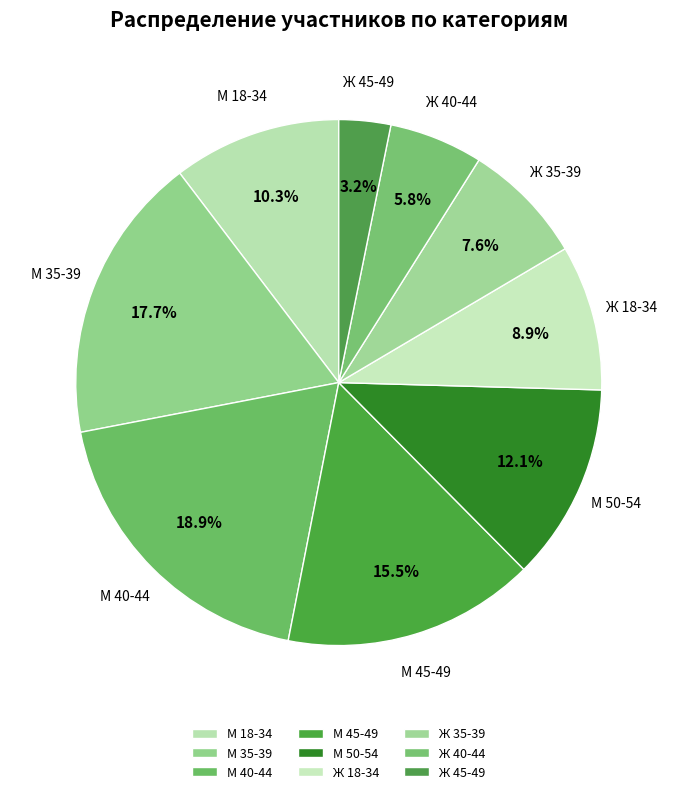

The М 45-49 slice represents 1% of the pie. True or false?

False